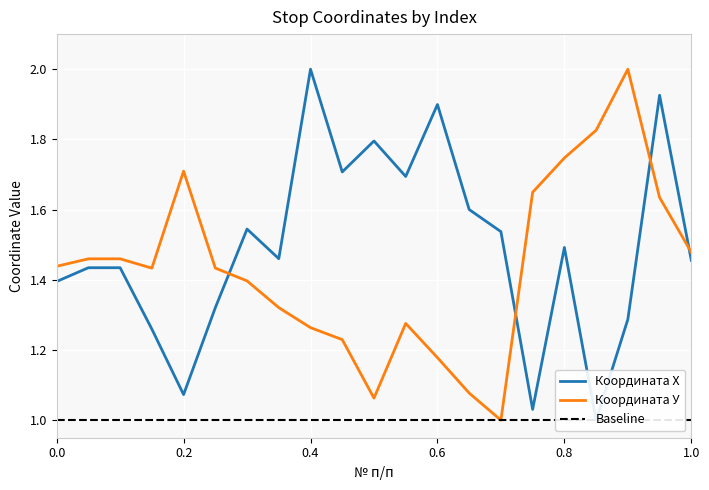

True or false: Координата Х and Координата У cross at least once.

True